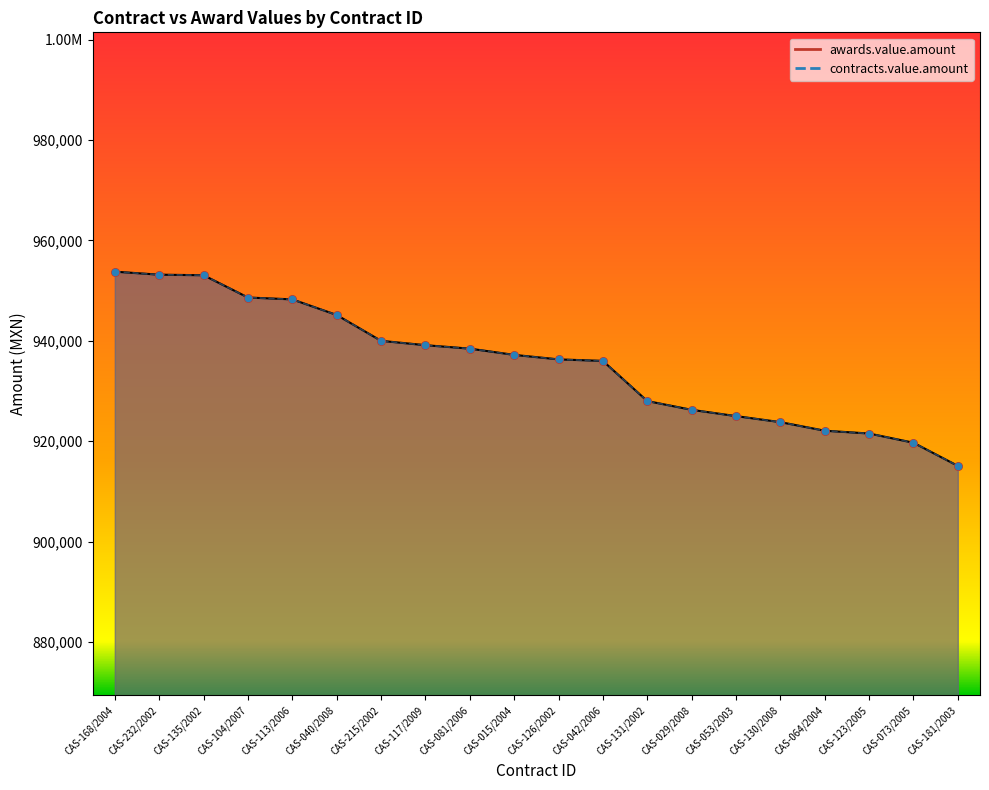

Which series contains the highest Y value?

awards.value.amount